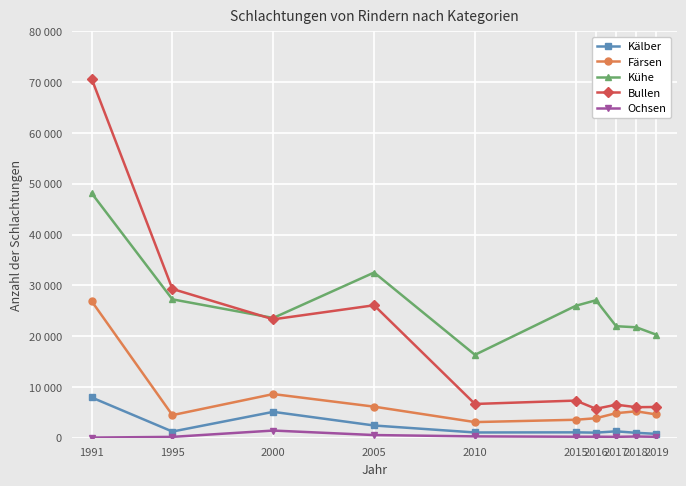

What are all the series names shown in the legend?

Kälber, Färsen, Kühe, Bullen, Ochsen